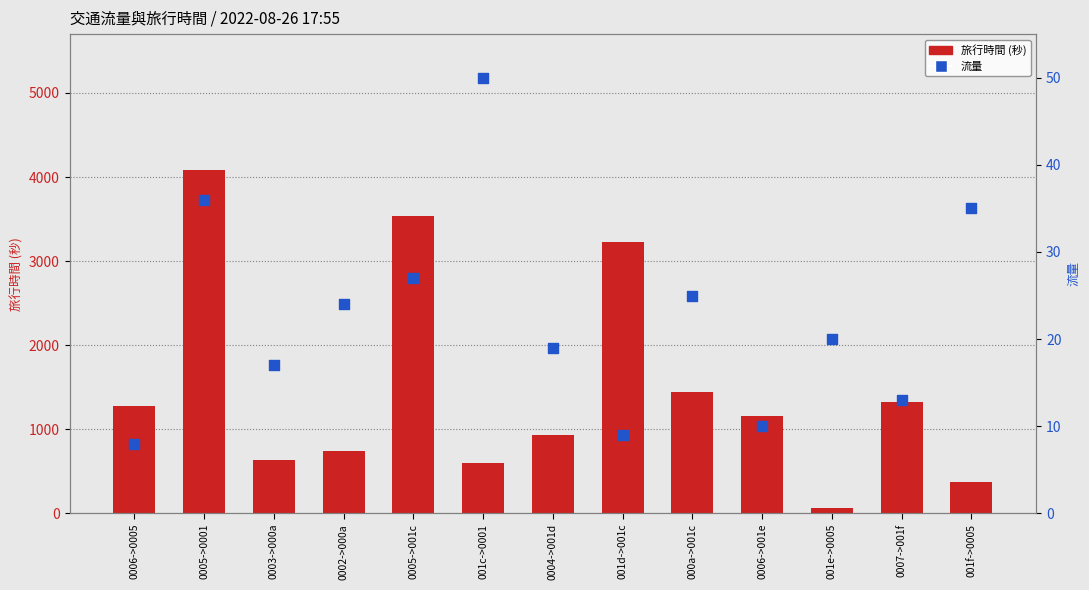

Which series reaches the maximum Y coordinate?

旅行時間